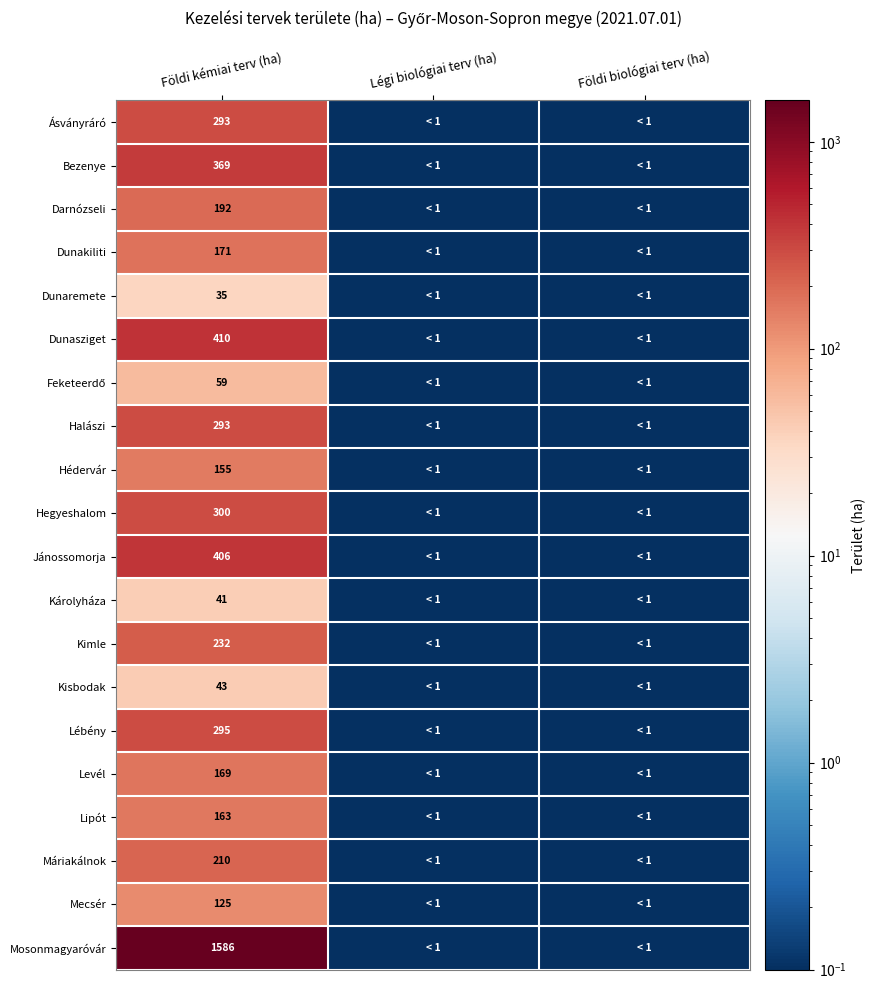

What is the total value across all series at Földi kémiai terv (ha)?

5547.0